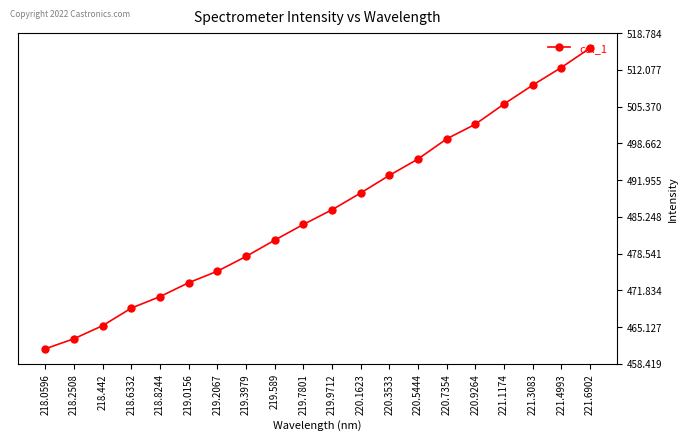

How many data points are less than 486?

10